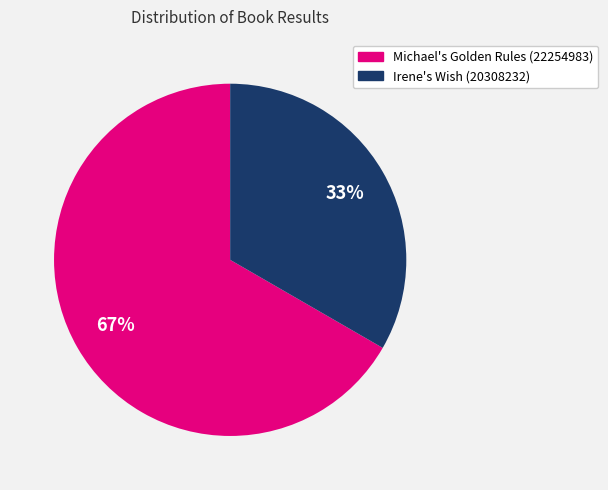

Which has a higher value, Irene's Wish (20308232) or Michael's Golden Rules (22254983)?

Michael's Golden Rules (22254983)